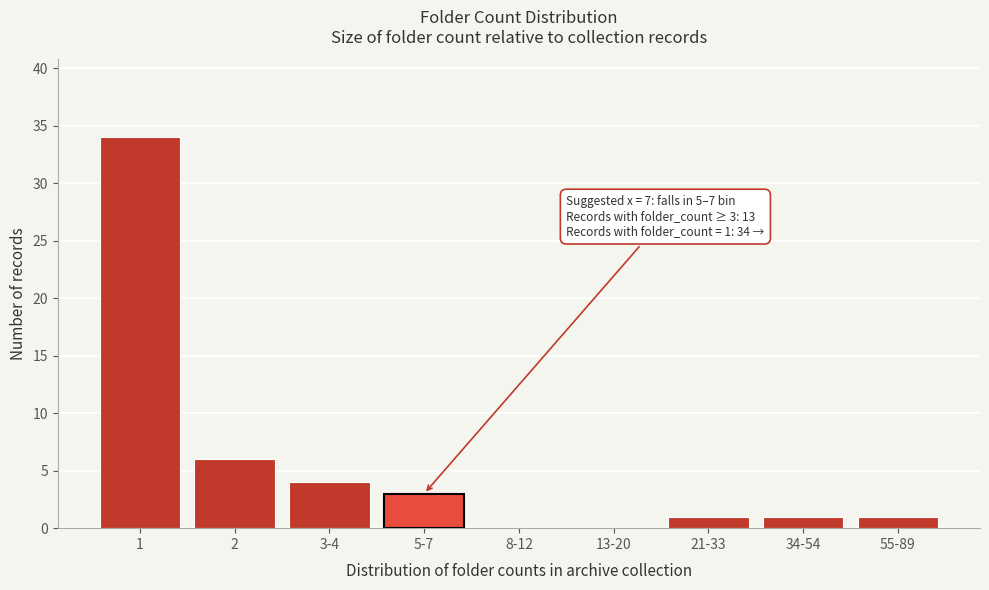

Reading right to left, list all the values displayed in this chart.

55-89=1	34-54=1	21-33=1	13-20=0	8-12=0	5-7=3	3-4=4	2=6	1=34